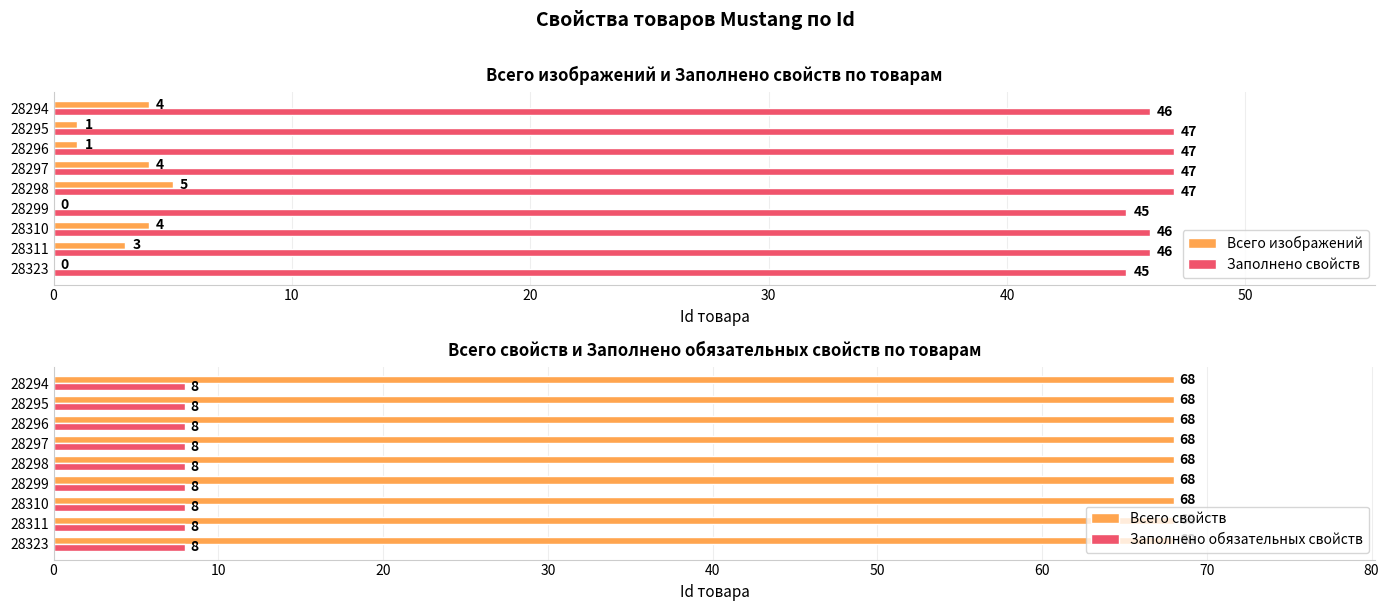

The value of Заполнено свойств at 28298 is 11. True or false?

False